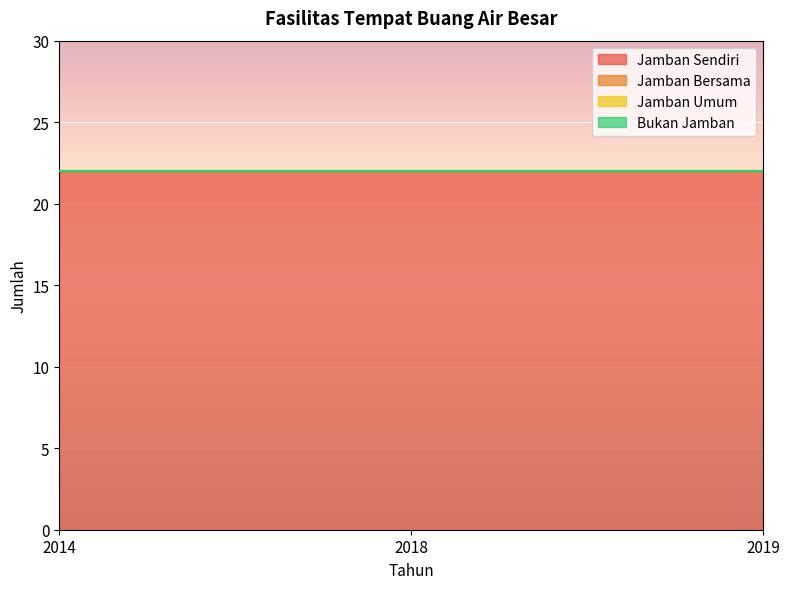

Which series has the largest total across all categories?

Jamban Sendiri